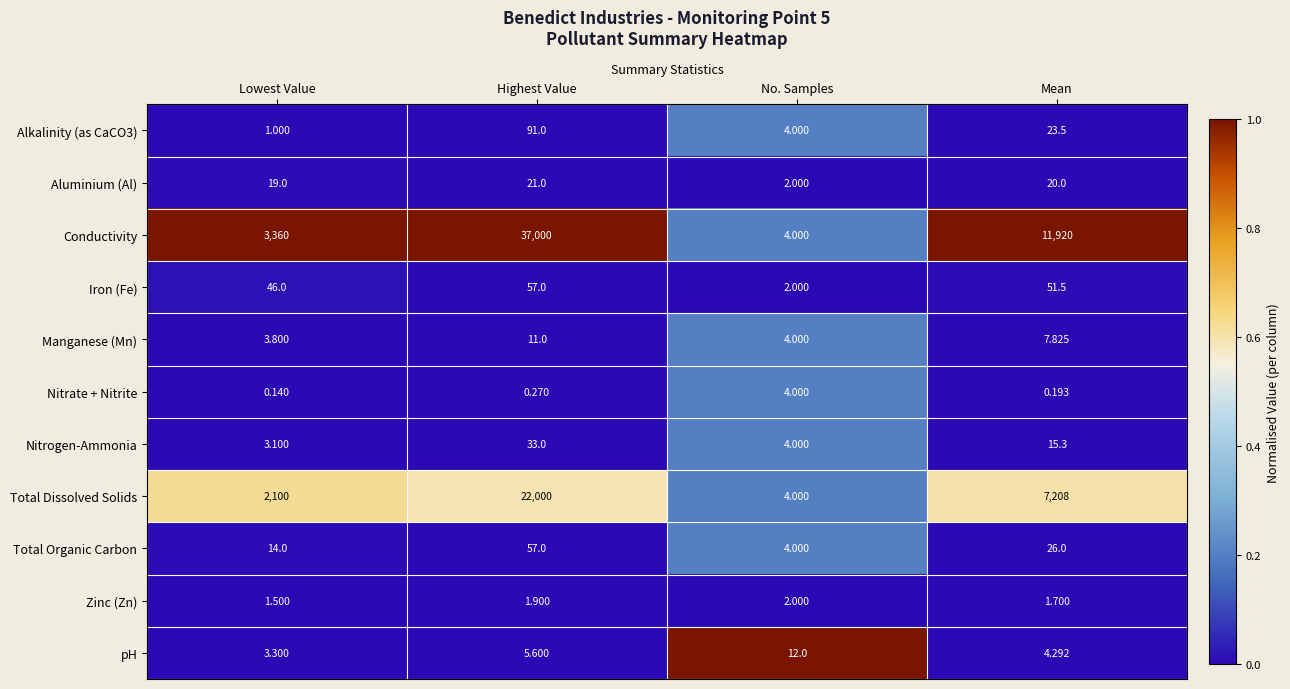

At how many categories does at least one series exceed 0?

4